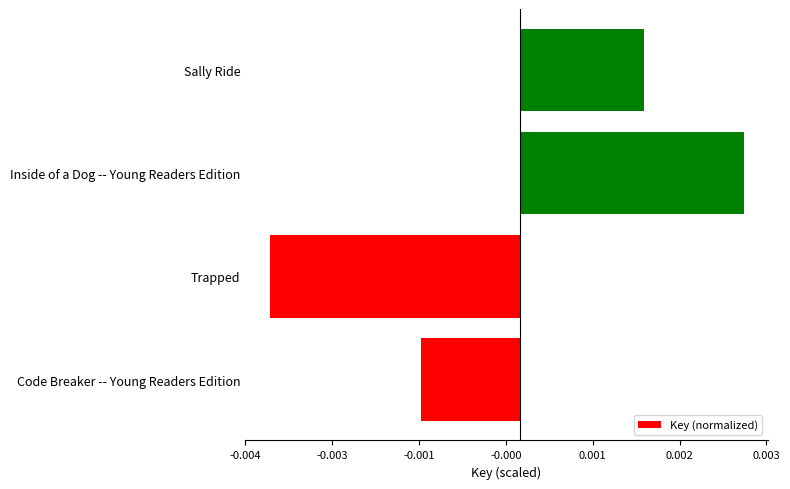

Which category has the lowest value across all series?

Trapped